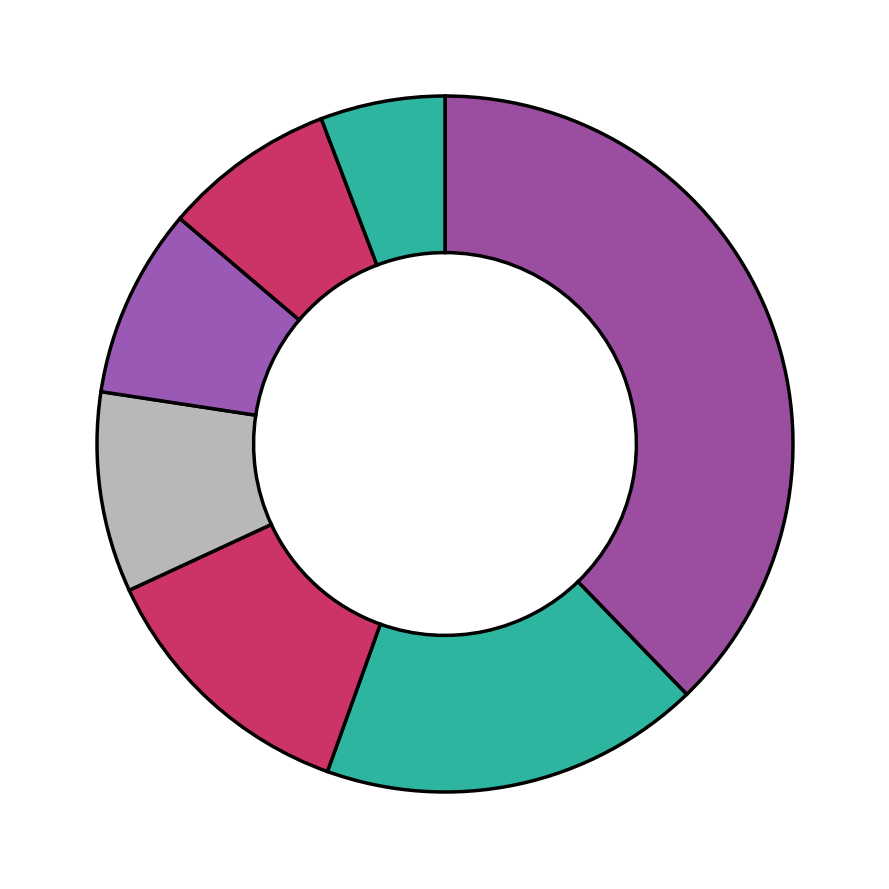

Which slice is the smallest?

European Union